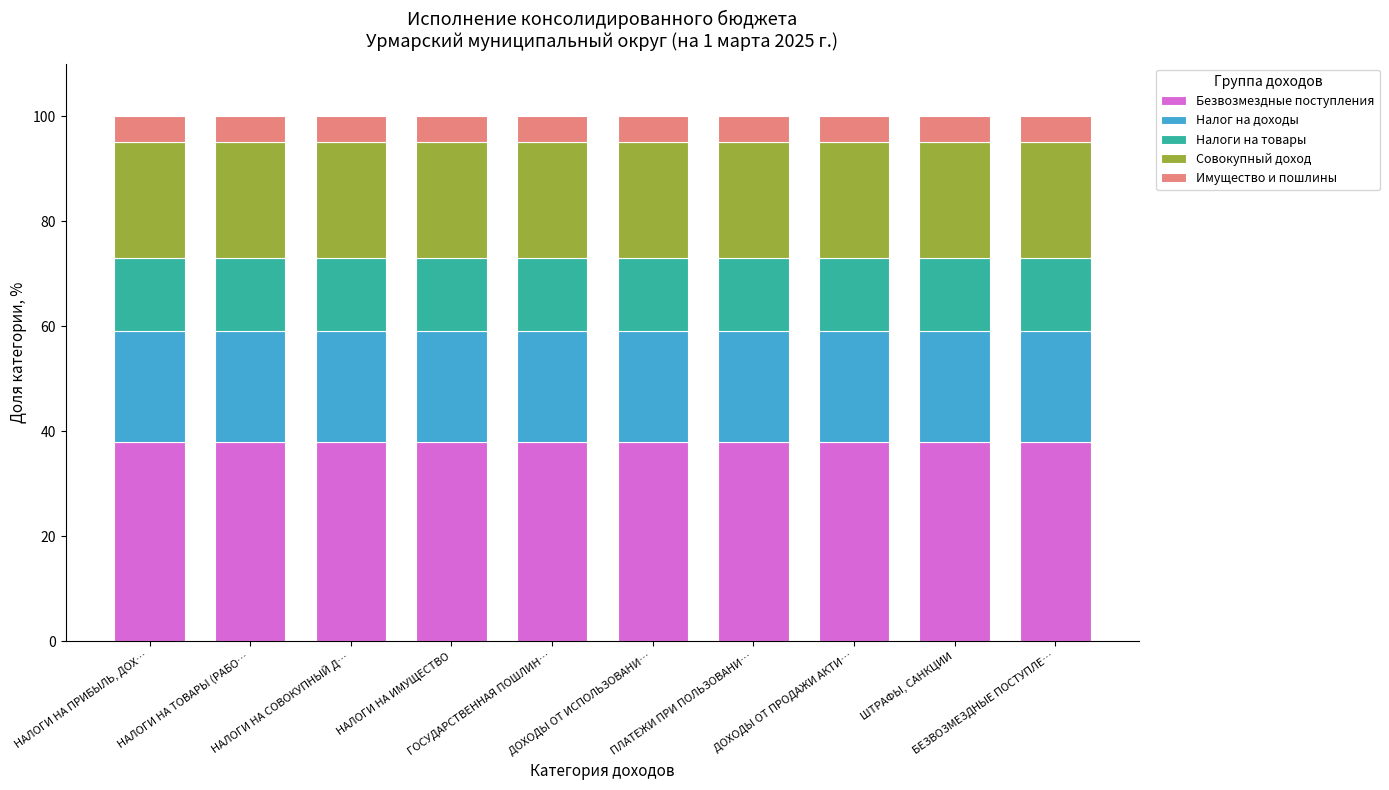

What is the sum of all Безвозмездные поступления values?

380